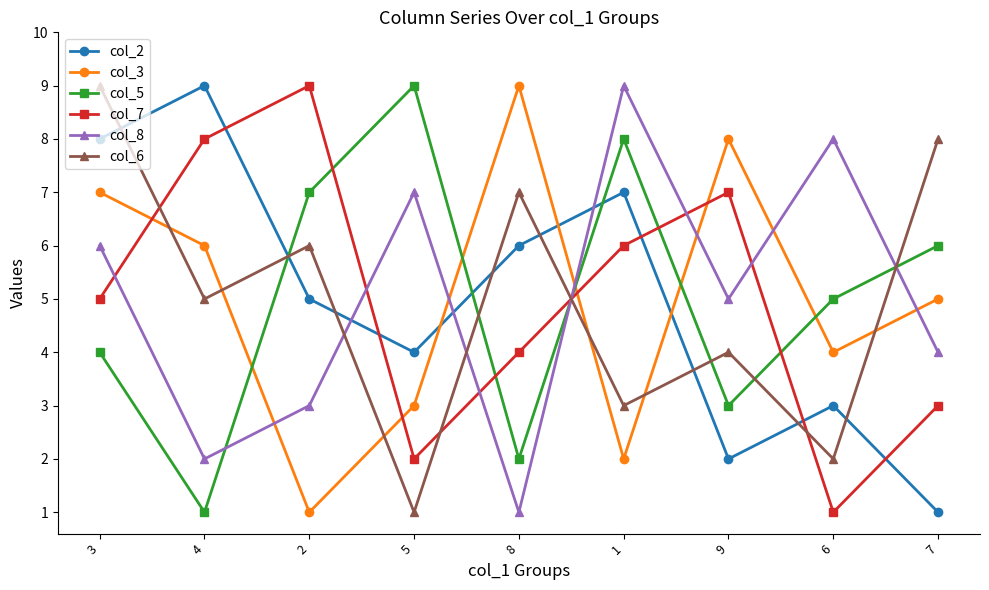

What is the average value of the col_6 series?

5